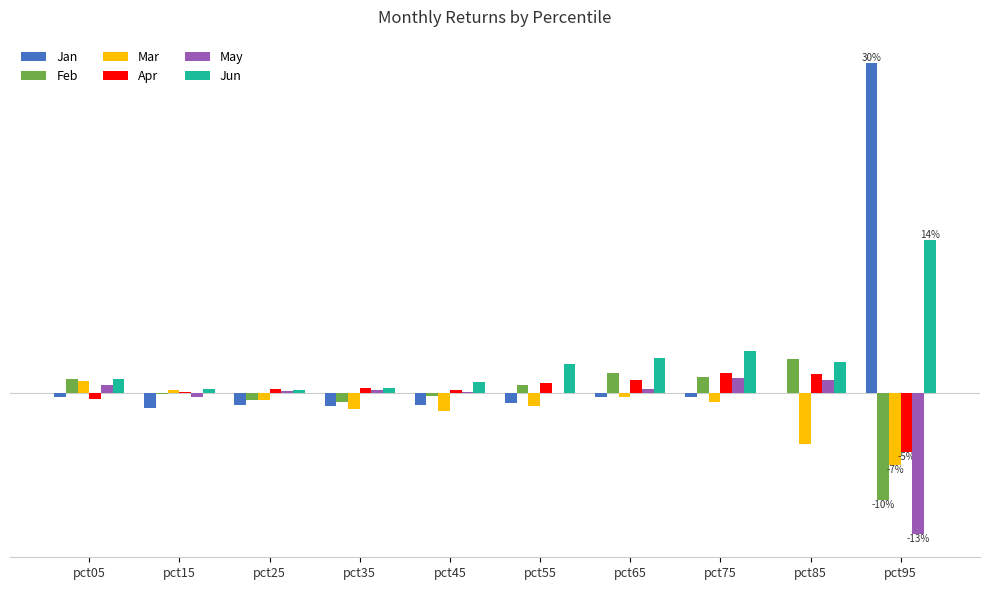

The value of Jan at pct55 is -0.0. True or false?

True